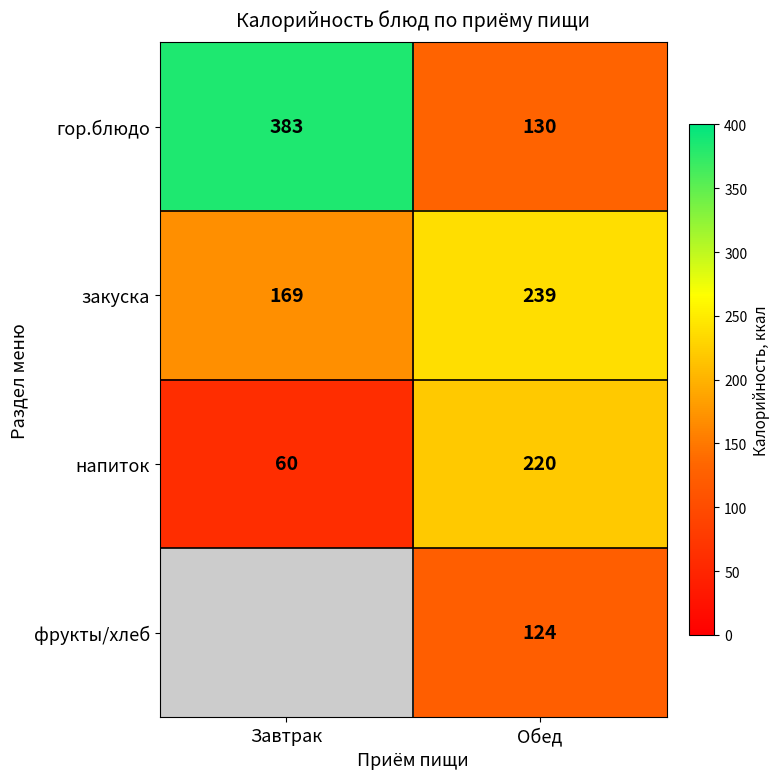

What is the maximum value for напиток?

220